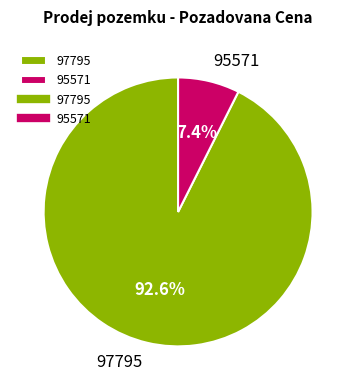

What portion of the pie excludes 95571?

92.6%